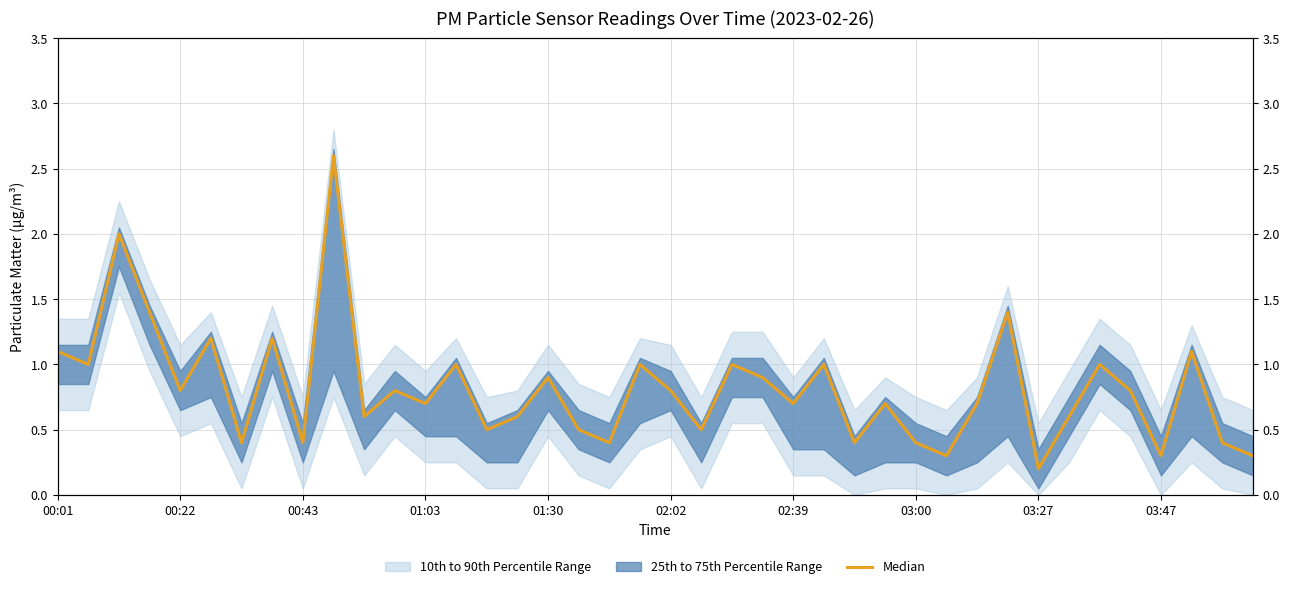

What is the label of the 18th point from the right?

22